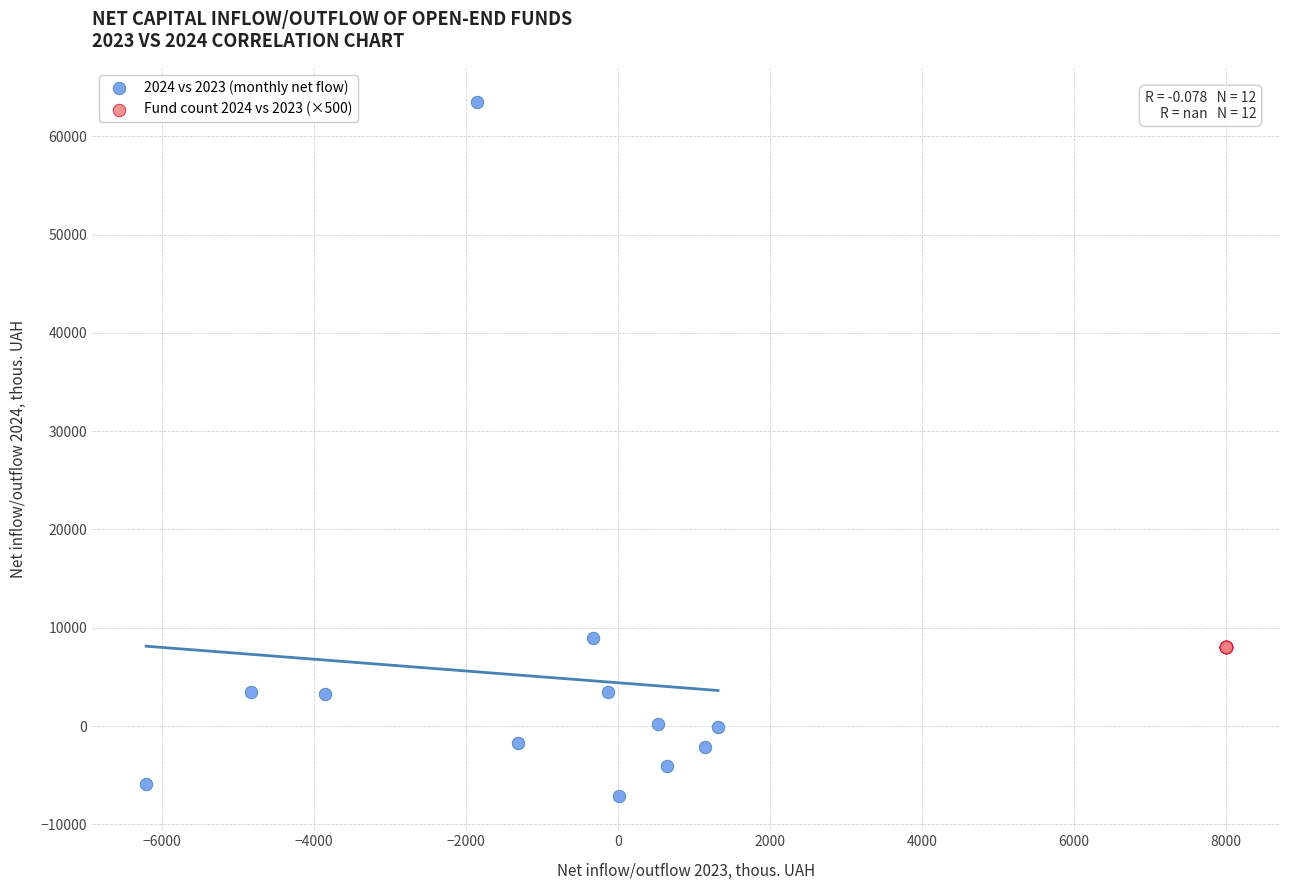

Which series contains the highest Y value?

2024 vs 2023 (monthly net flow)